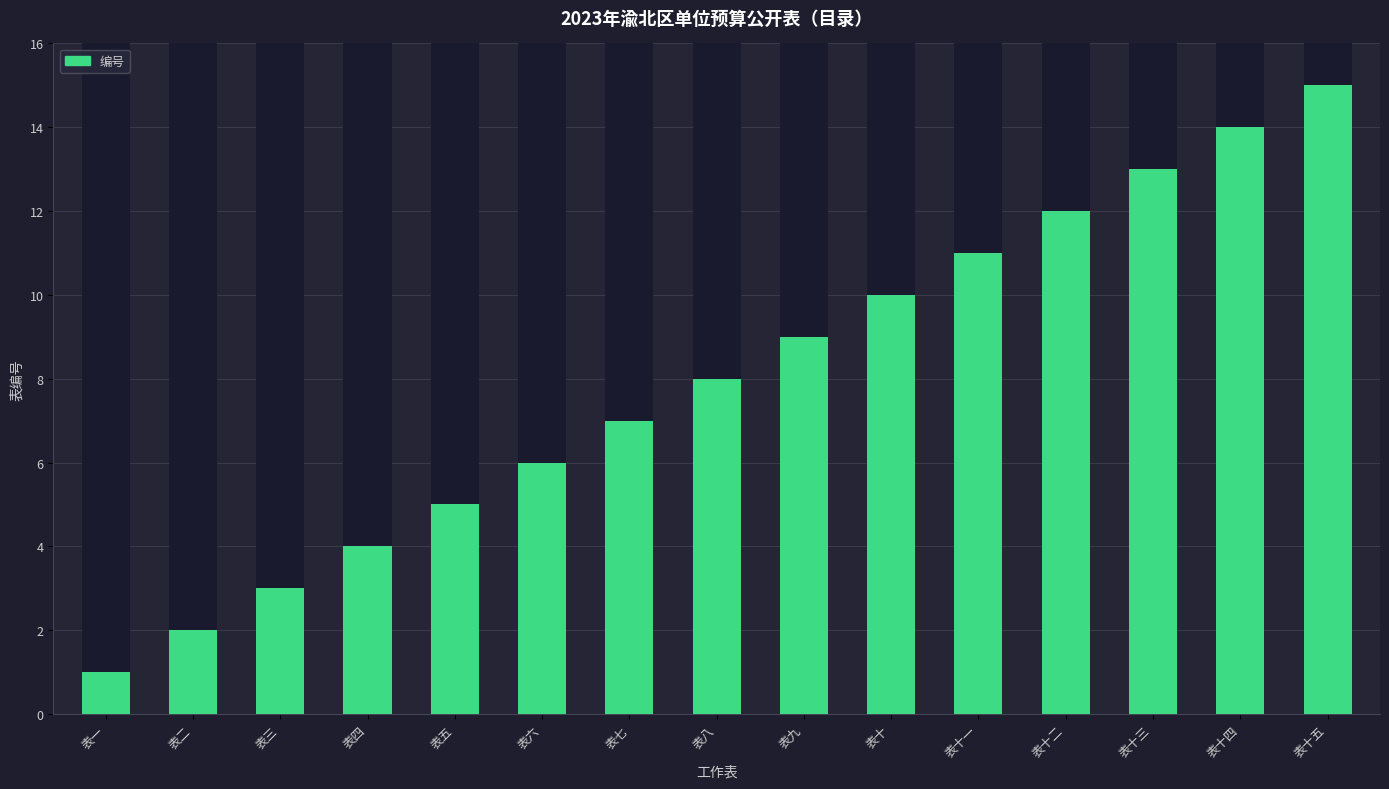

What is the difference between the maximum and second lowest values?

13